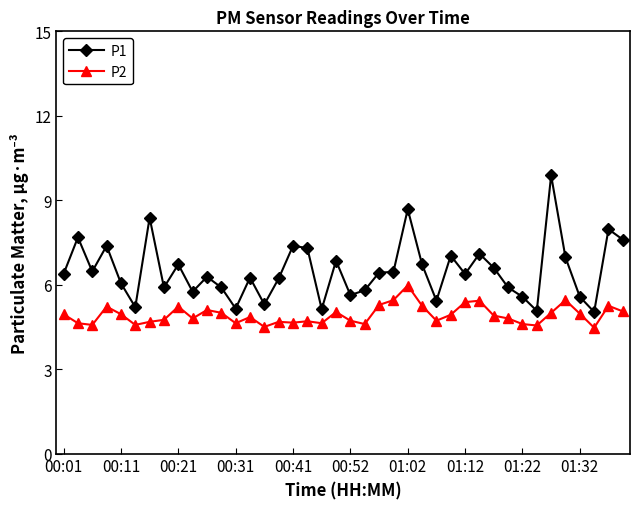

True or false: P2 has more than 1 interior local peaks.

True